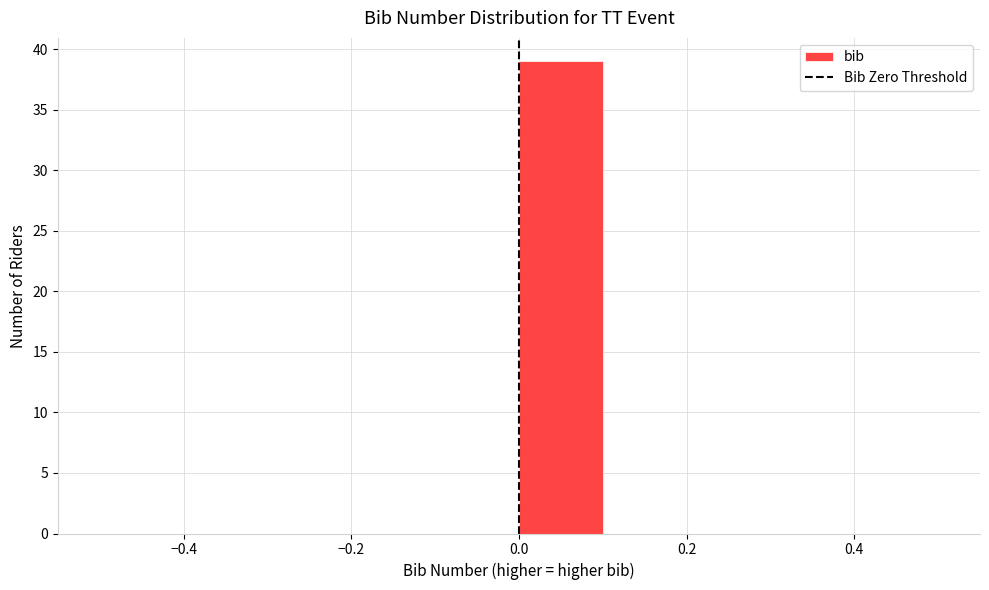

How tall is the bar that spans 0.0 to 0.1 on the x-axis? The values are not printed on the chart, so give them approximately, as read against the axis.

39